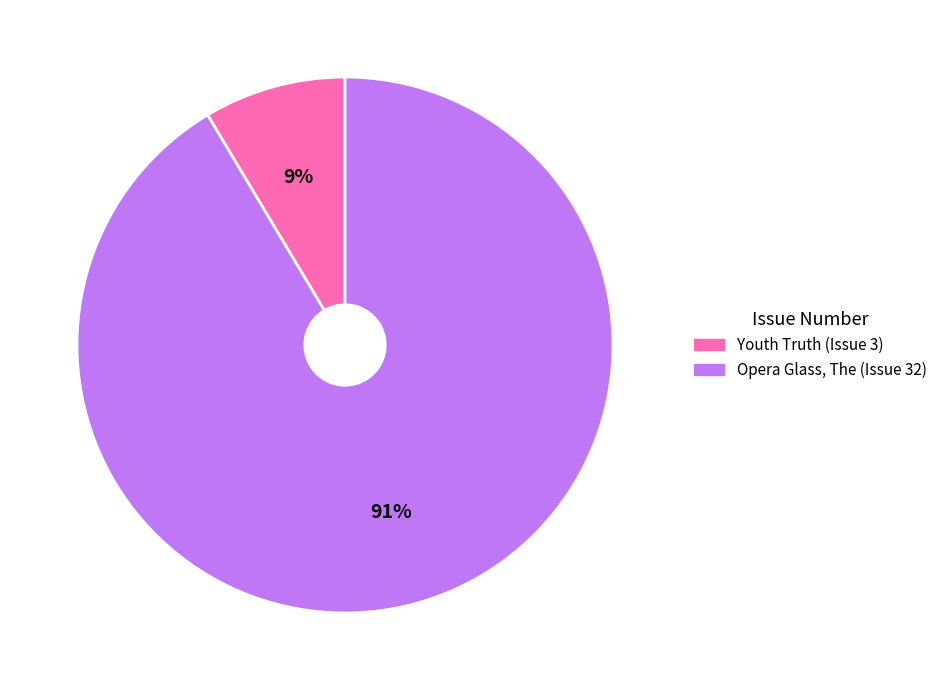

To the nearest percent, what percentage of the pie is Youth Truth (Issue 3)?

9%